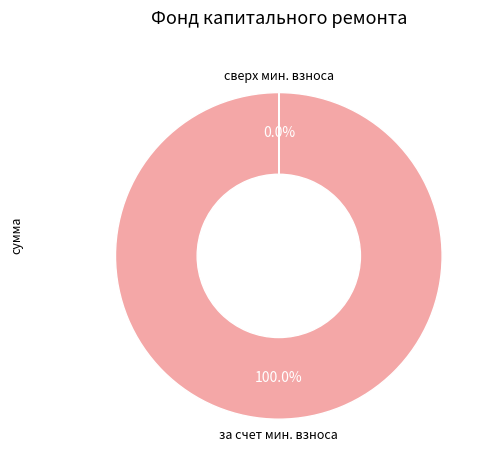

Does any single category account for the majority?

Yes